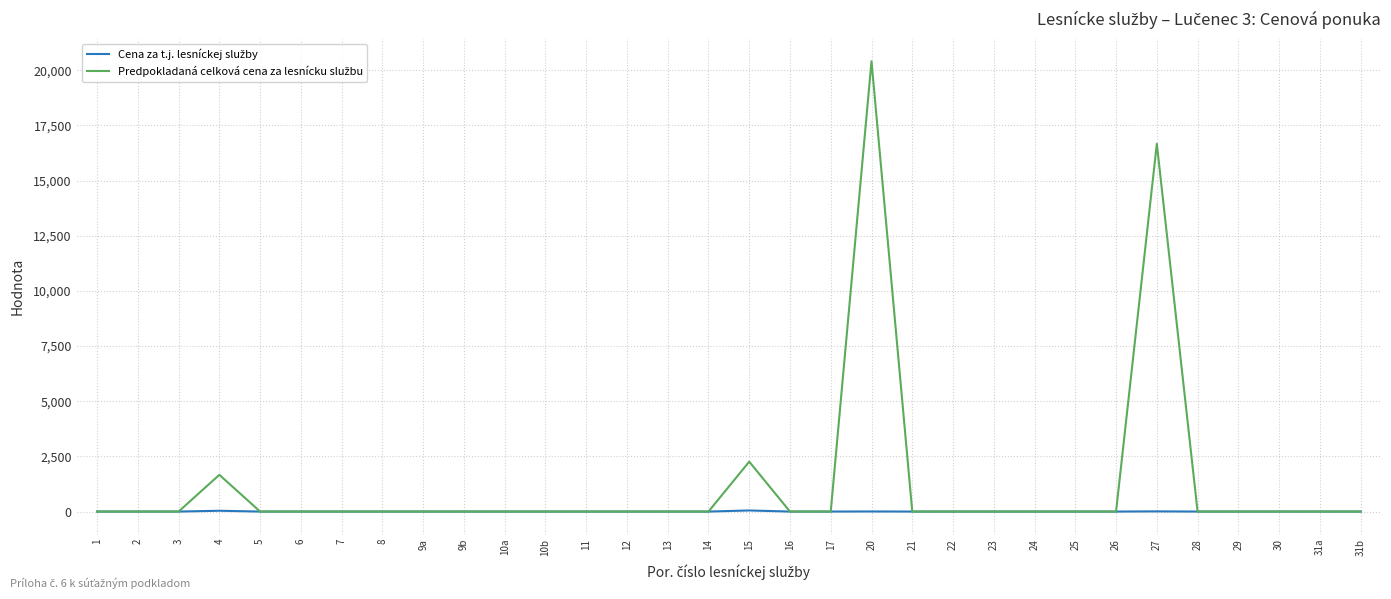

At which category is the sum across all series the highest?

20